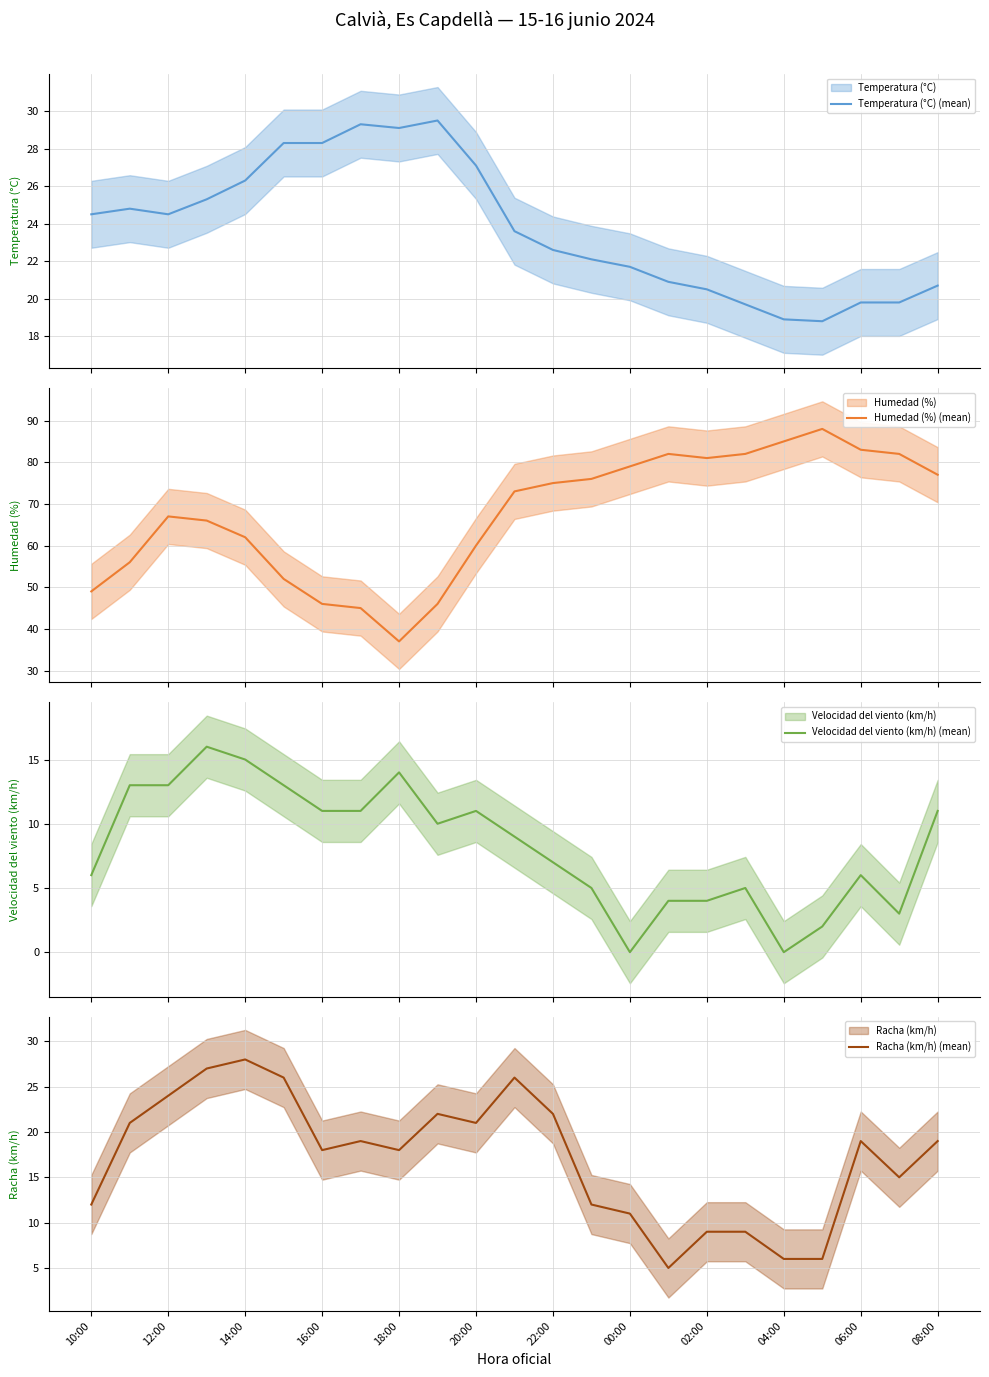

Reading left to right, list all the values displayed in this chart.

Temperatura (°C) (mean): 24.5	24.8	24.5	25.3	26.3	28.3	28.3	29.3	29.1	29.5	27.1	23.6	22.6	22.1	21.7	20.9	20.5	19.7	18.9	18.8	19.8	19.8	20.7
Humedad (%) (mean): 49.0	56.0	67.0	66.0	62.0	52.0	46.0	45.0	37.0	46.0	60.0	73.0	75.0	76.0	79.0	82.0	81.0	82.0	85.0	88.0	83.0	82.0	77.0
Velocidad del viento (km/h) (mean): 6.0	13.0	13.0	16.0	15.0	13.0	11.0	11.0	14.0	10.0	11.0	9.0	7.0	5.0	0.0	4.0	4.0	5.0	0.0	2.0	6.0	3.0	11.0
Racha (km/h) (mean): 12.0	21.0	24.0	27.0	28.0	26.0	18.0	19.0	18.0	22.0	21.0	26.0	22.0	12.0	11.0	5.0	9.0	9.0	6.0	6.0	19.0	15.0	19.0